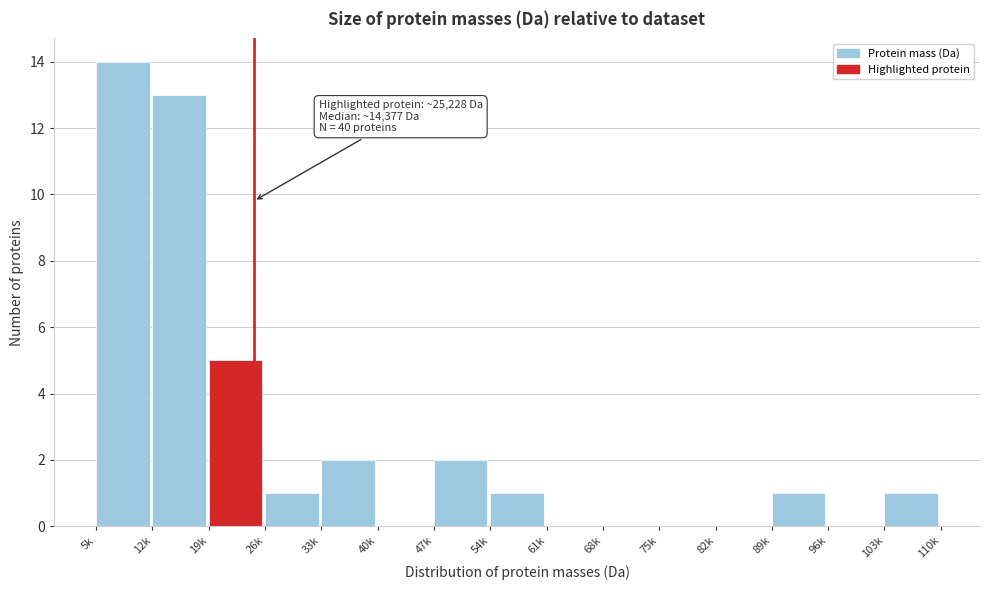

Reading left to right, extract all data points from this chart.

5k=14	12k=13	19k=5	26k=1	33k=2	40k=0	47k=2	54k=1	61k=0	68k=0	75k=0	82k=0	89k=1	96k=0	103k=1